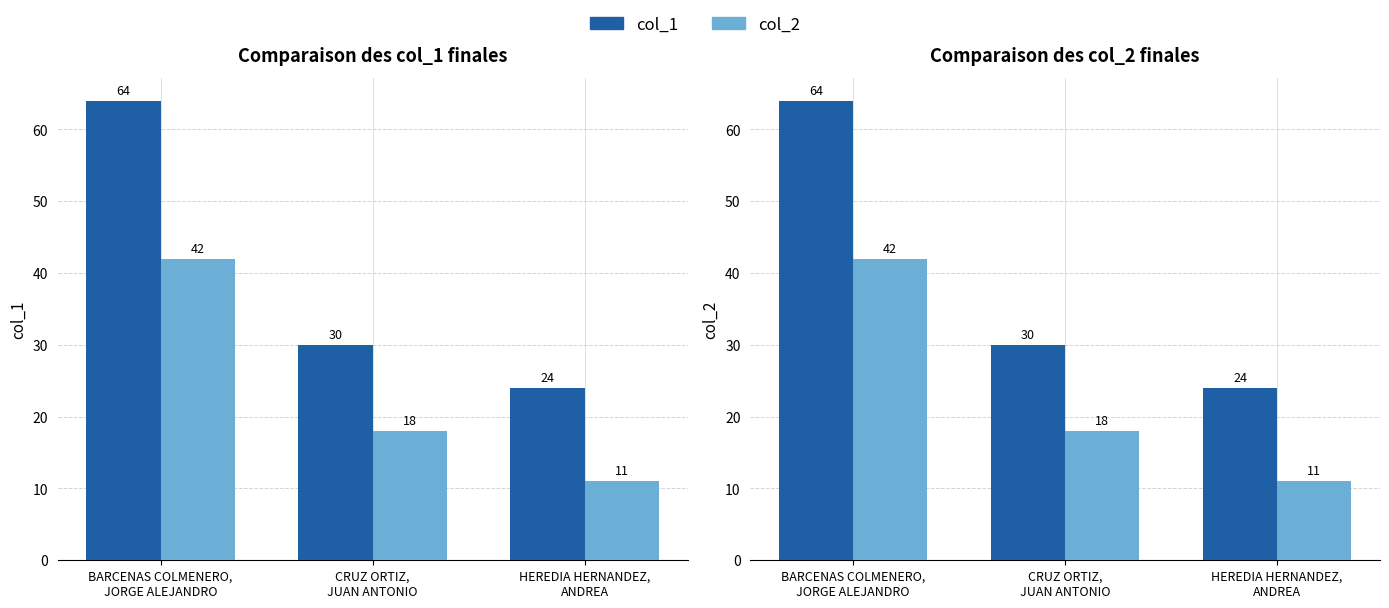

What is the label of the 3rd bar from the left?

HEREDIA HERNANDEZ,
ANDREA